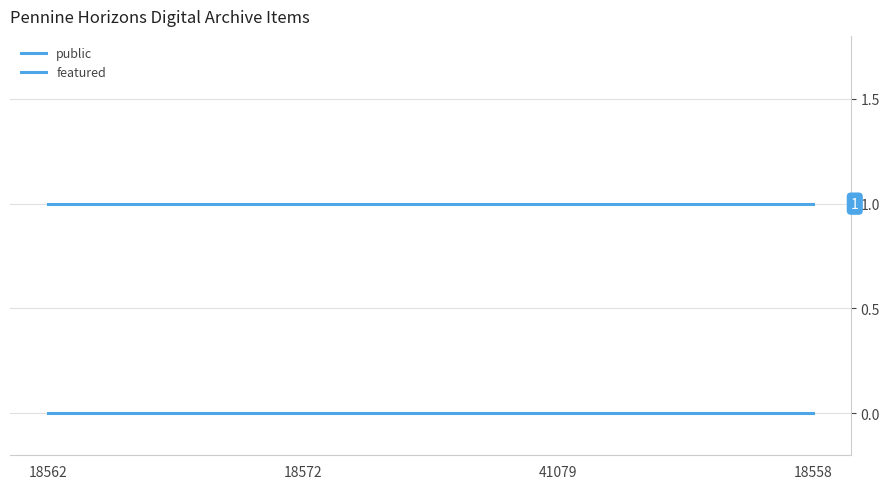

Is the value of featured at 18572 greater than the value of public at 18558?

No